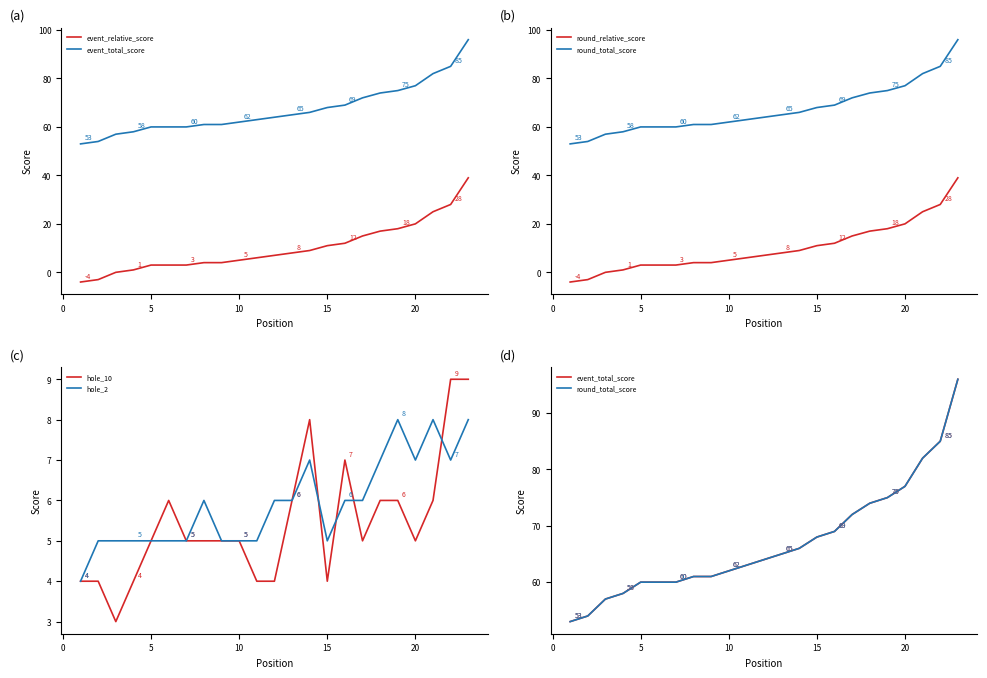

What is the lowest value of the hole_10 series?

3